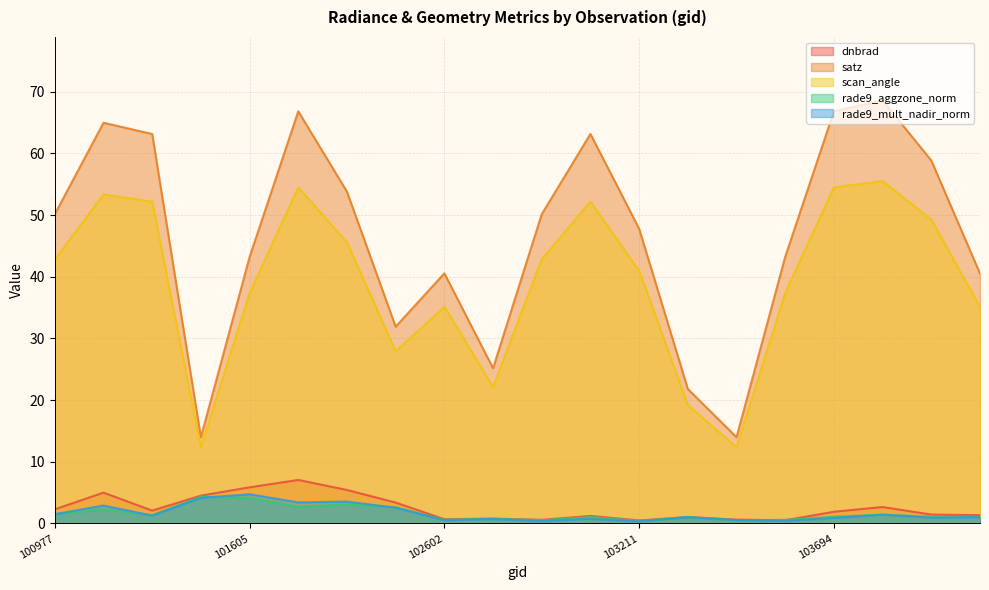

How many series are shown in this chart?

5